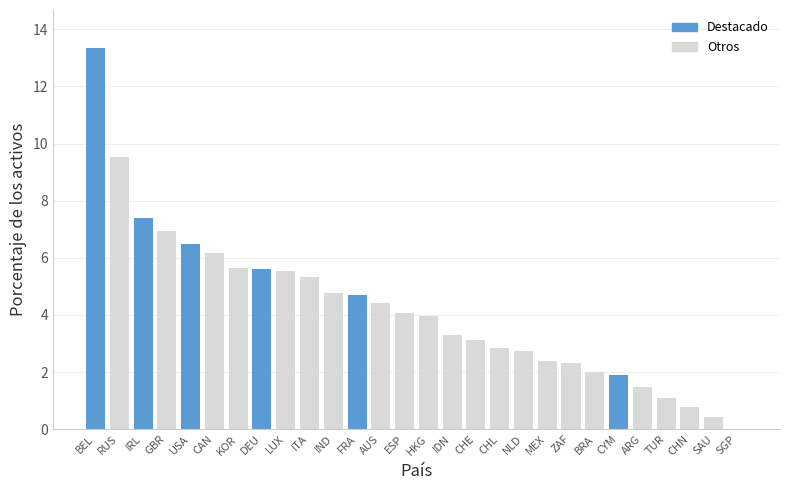

Where is the data nearest to the value 6?

CAN